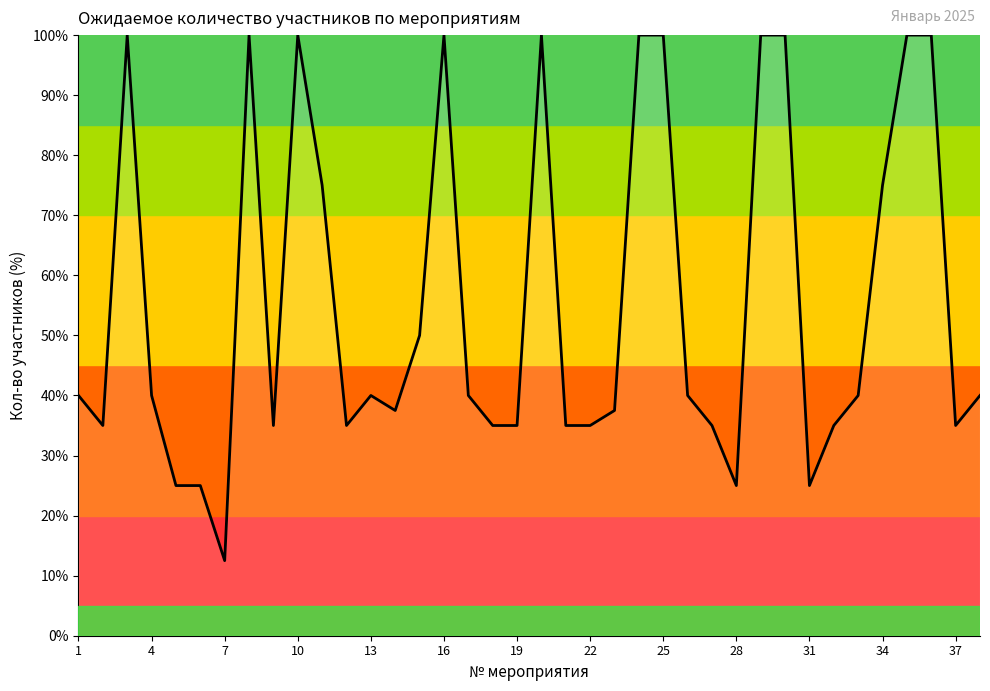

What is the smallest value displayed?

12.5